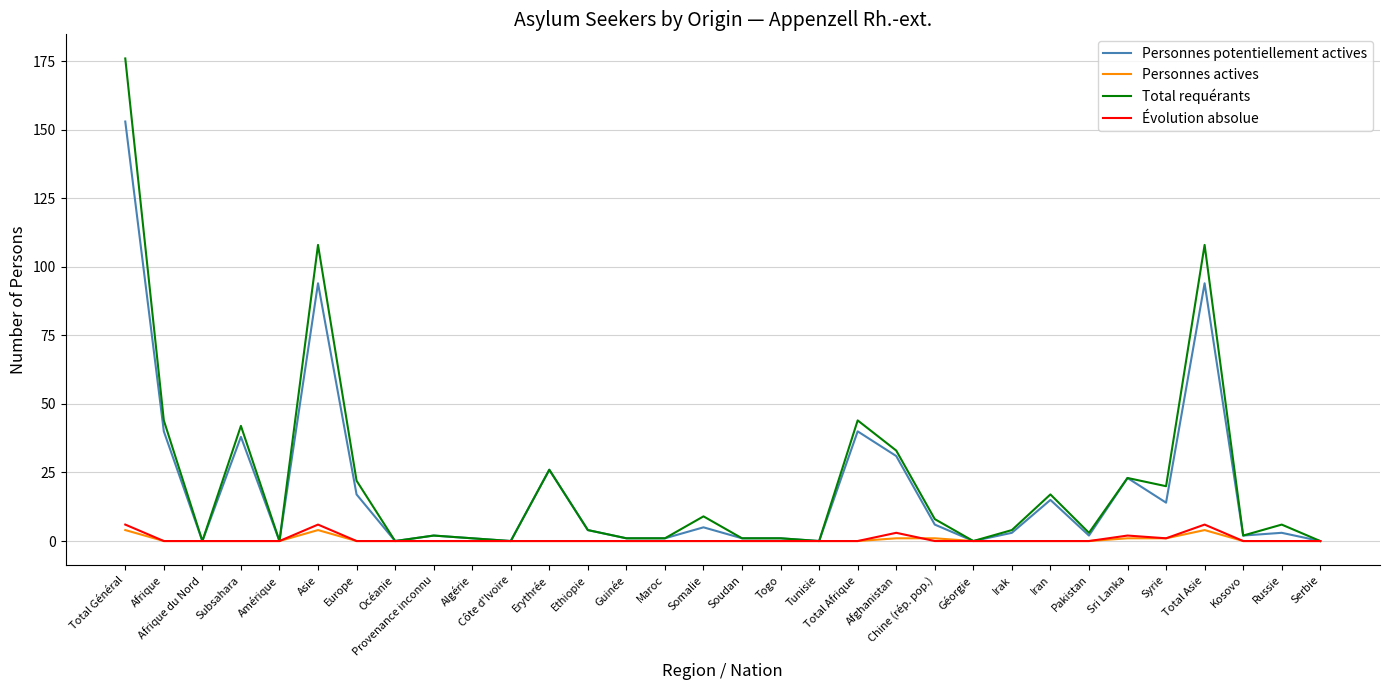

The Personnes potentiellement actives series shows -83 at Géorgie. True or false?

False